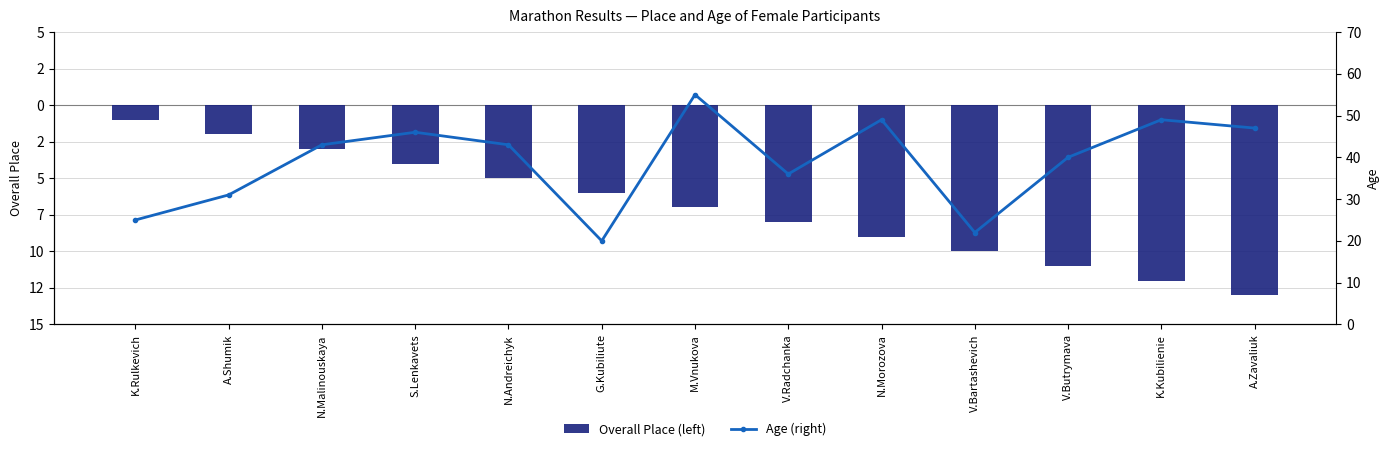

At which label is Age (right) closest to 37?

V.Radchanka